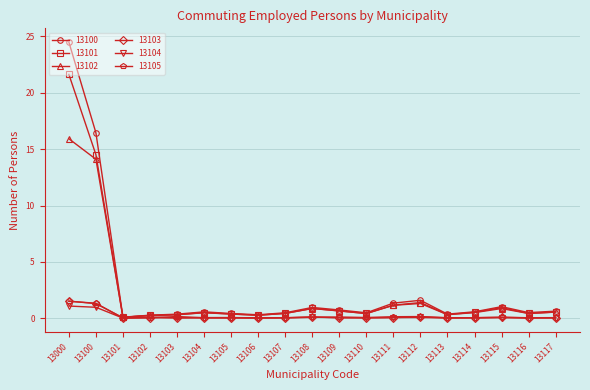

True or false: 13101 has more than 2 interior local peaks.

True